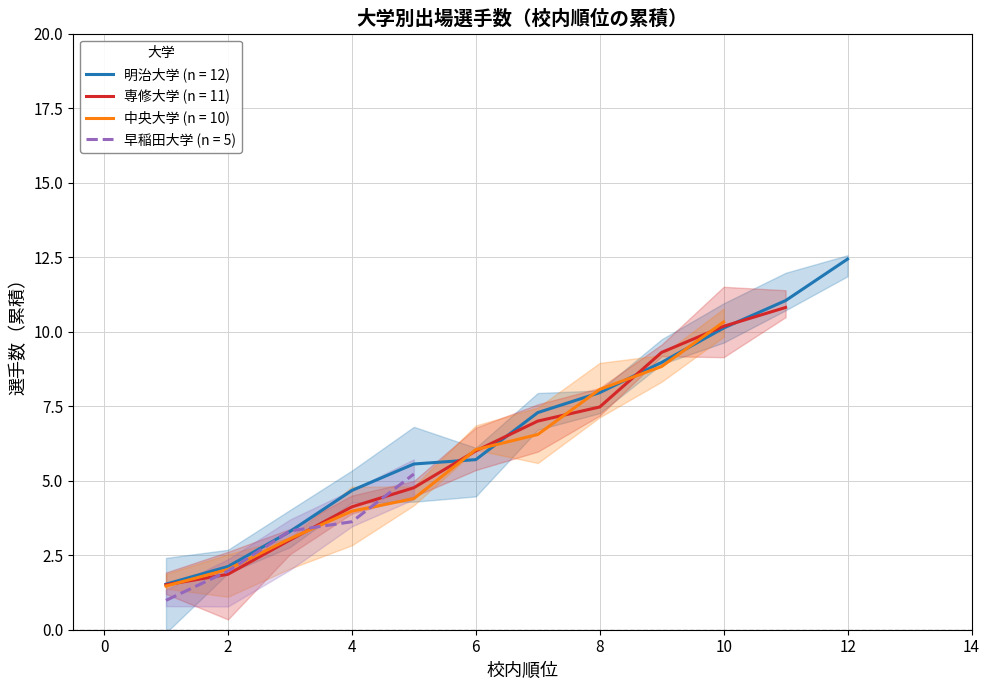

Which series has the largest range (max minus min)?

明治大学